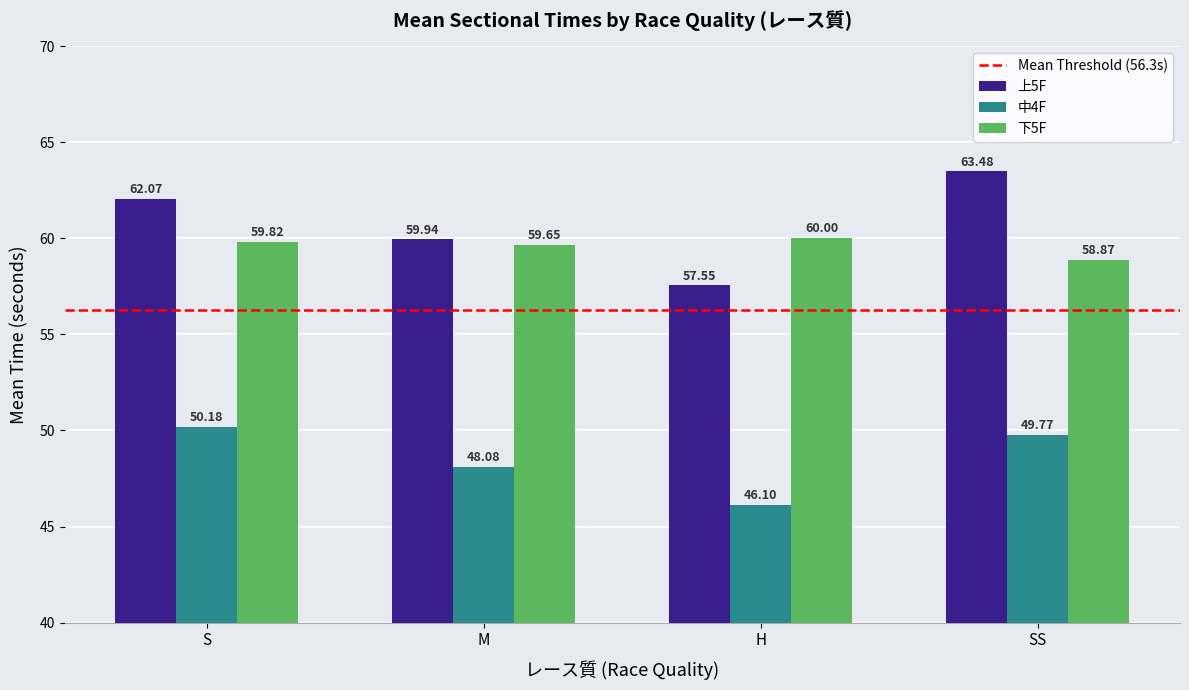

What is the difference between the maximum and second lowest values in the 上5F series?

3.5